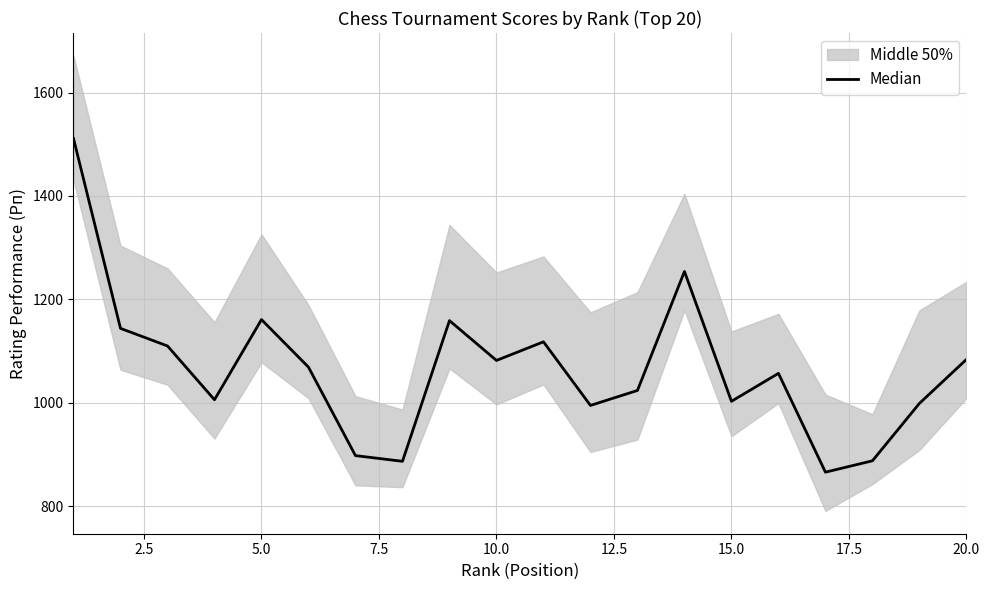

Does the chart display data point markers on the line(s)?

No